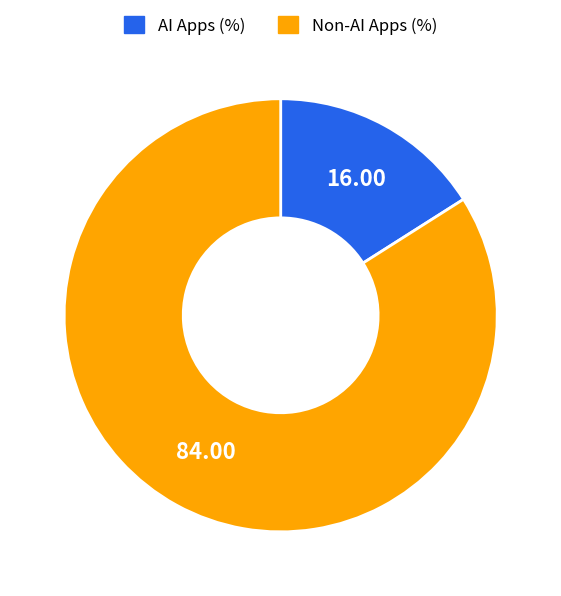

Does AI Apps (%) account for over 50% of the chart?

No